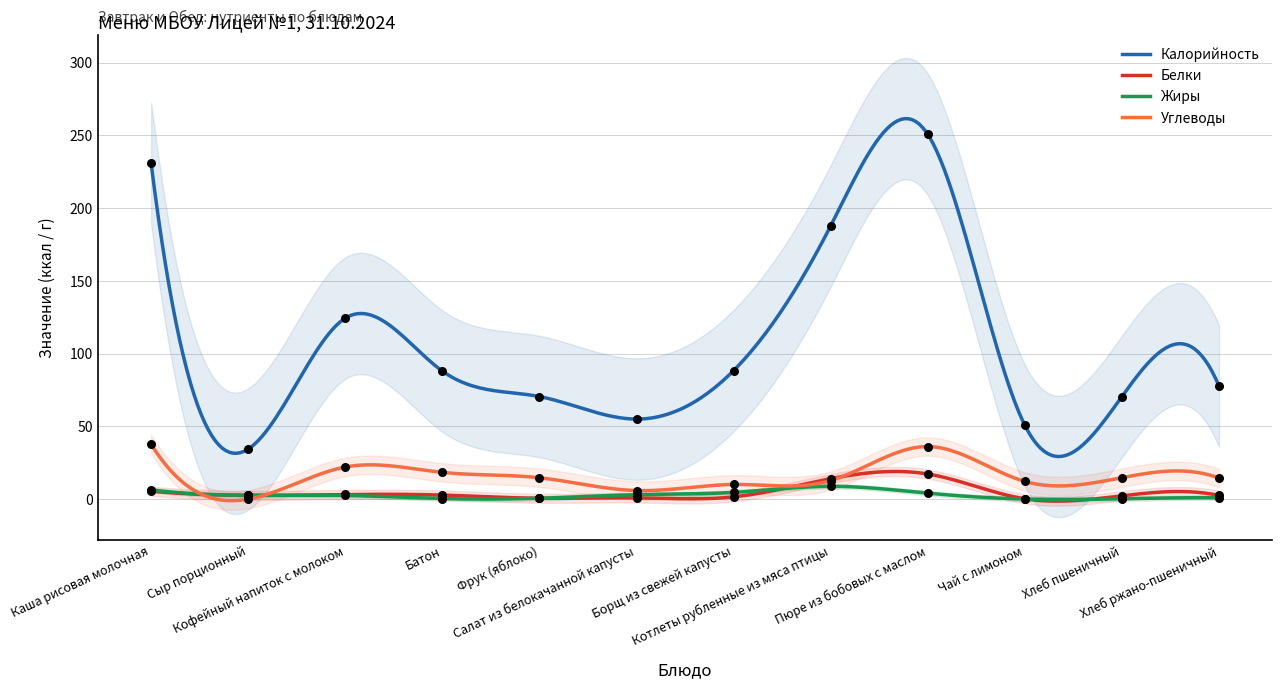

At how many categories does at least one series exceed 77?

7